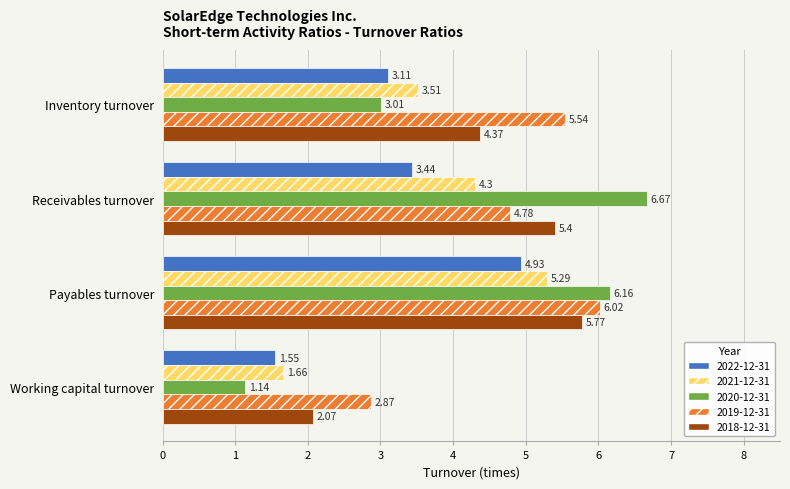

At which category is the sum across all series the highest?

Payables turnover